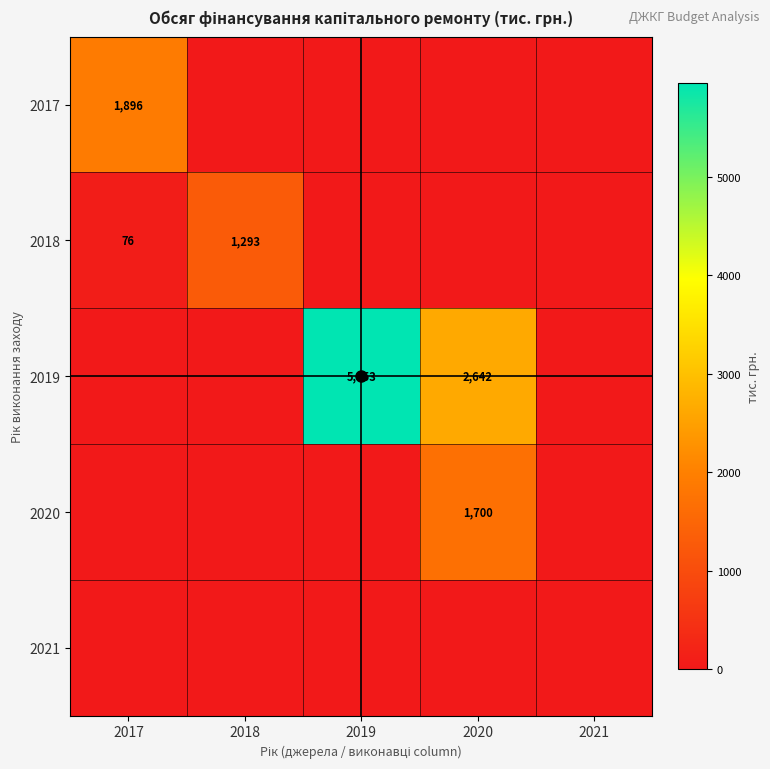

True or false: 2019 has a value of 1629 at 2020.

False